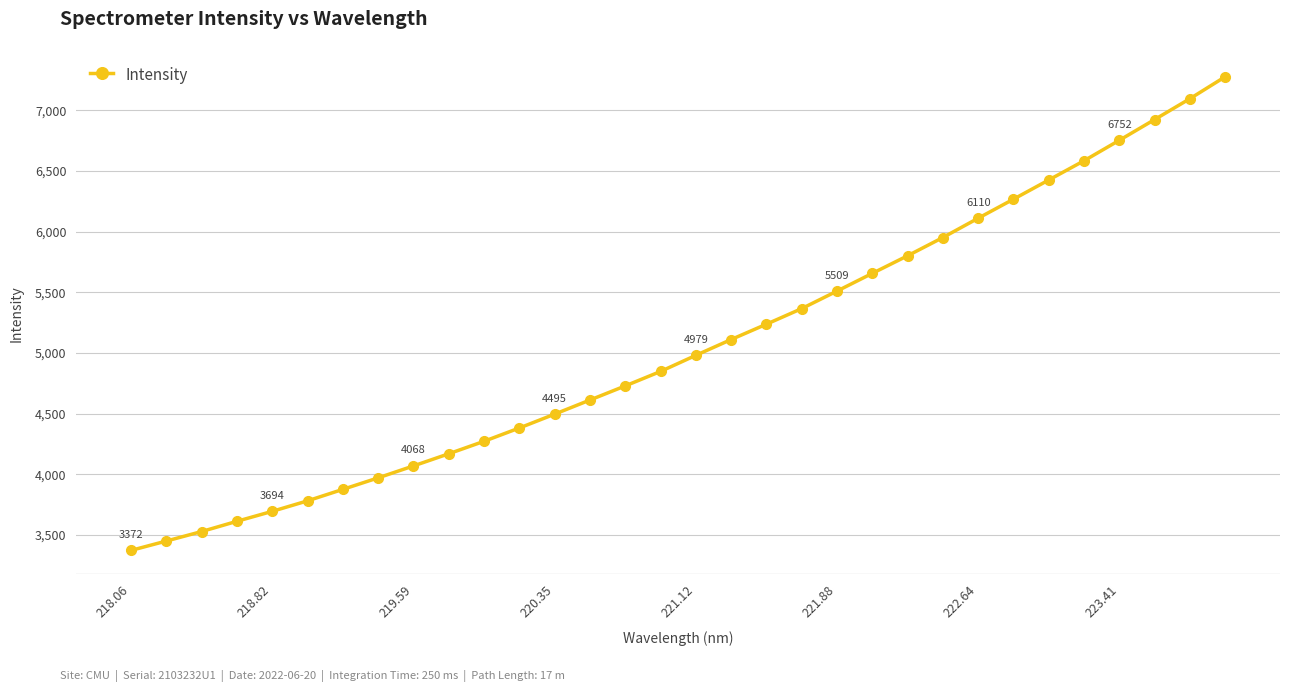

What is the difference between the second highest and second lowest values?

3646.3